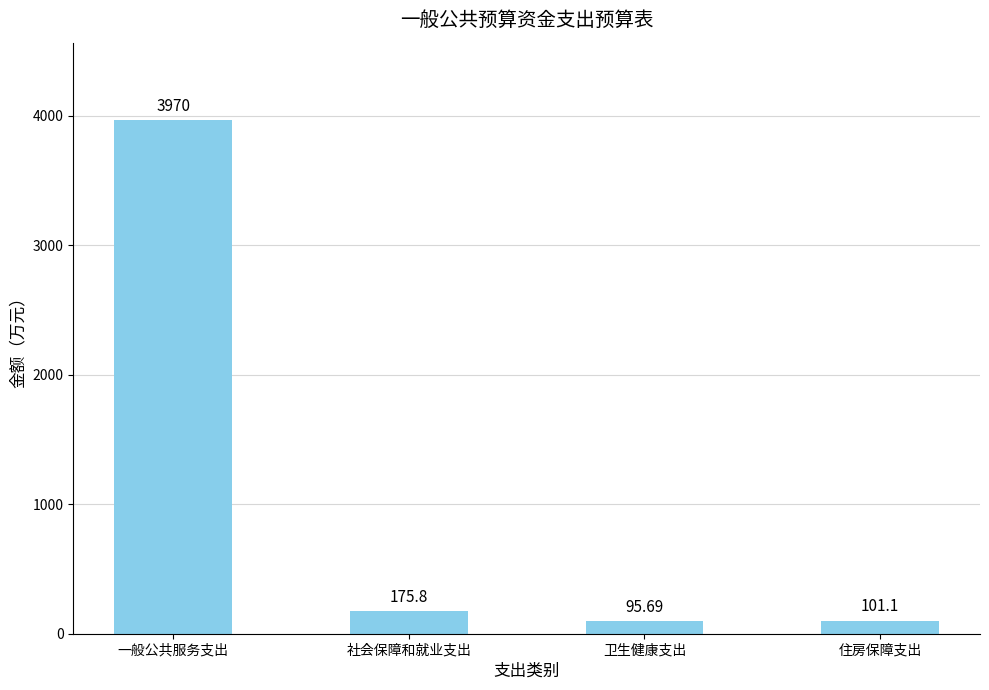

What is the minimum value shown in the chart?

95.7